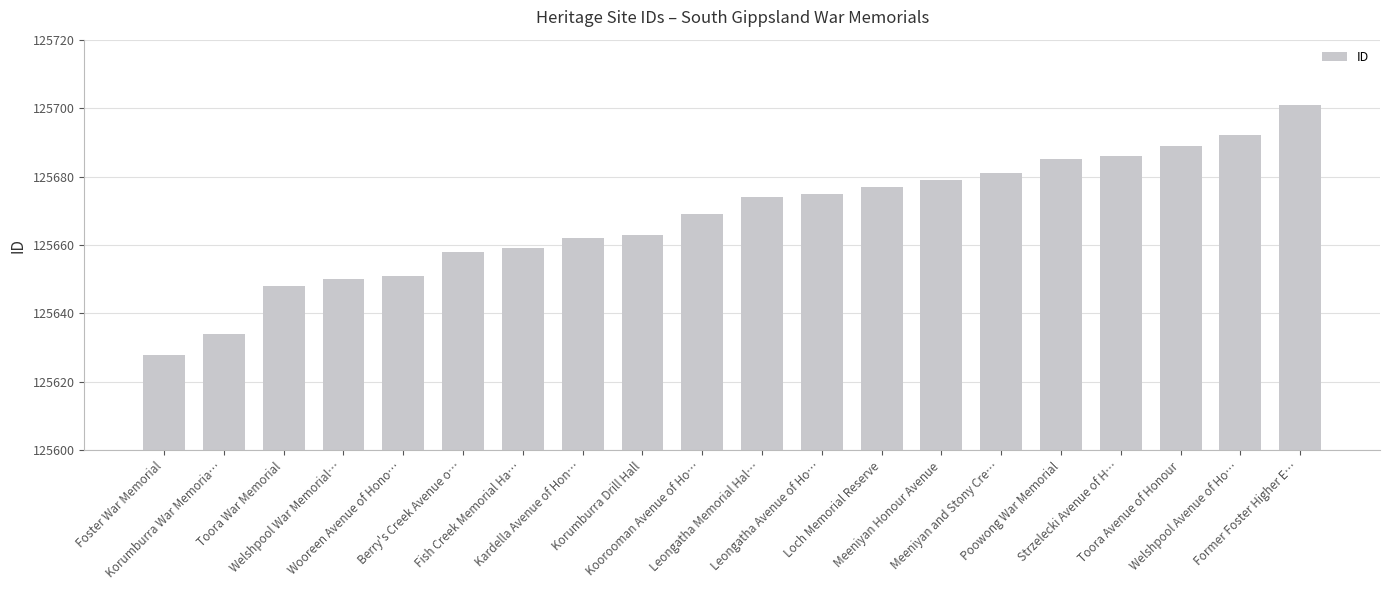

What is the maximum value shown in the chart?

125701